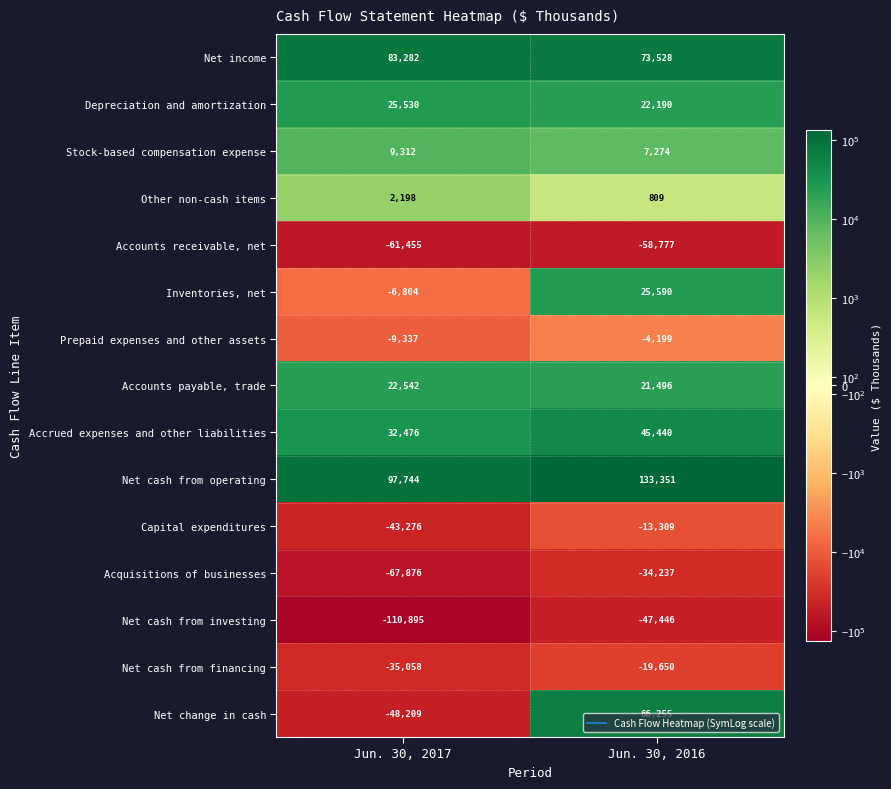

At Jun. 30, 2017, list the series in order from largest to smallest.

Net cash from operating, Net income, Accrued expenses and other liabilities, Depreciation and amortization, Accounts payable, trade, Stock-based compensation expense, Other non-cash items, Inventories, net, Prepaid expenses and other assets, Net cash from financing, Capital expenditures, Net change in cash, Accounts receivable, net, Acquisitions of businesses, Net cash from investing